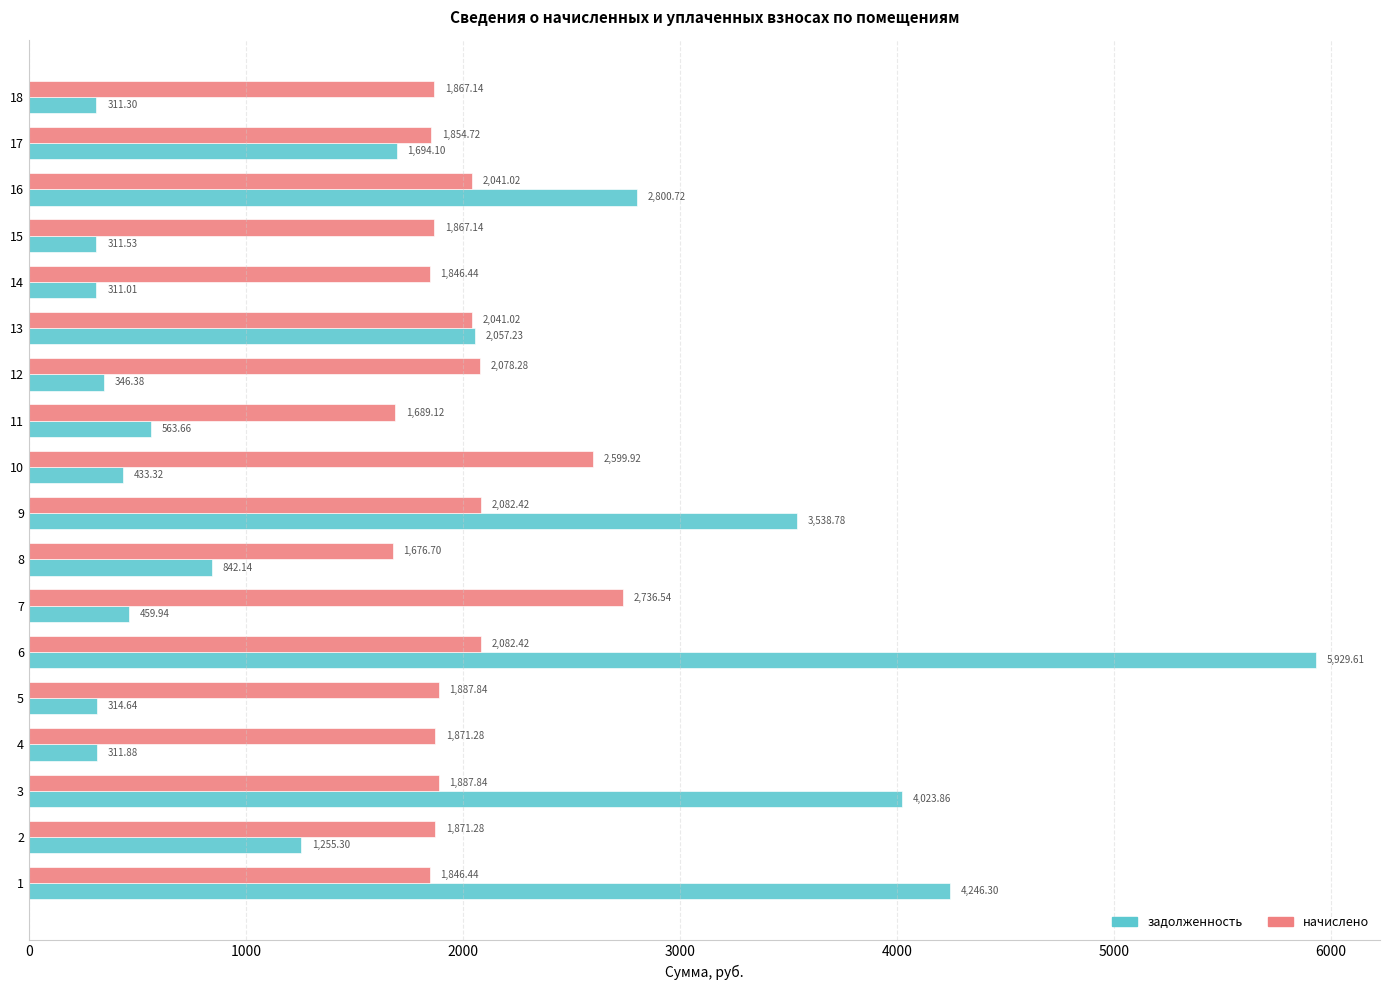

Is the value of задолженность at 6 greater than the value of начислено at 2?

Yes